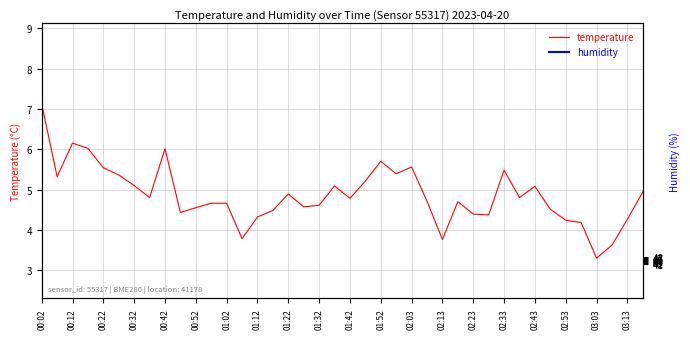

What position from the left is 25?

26